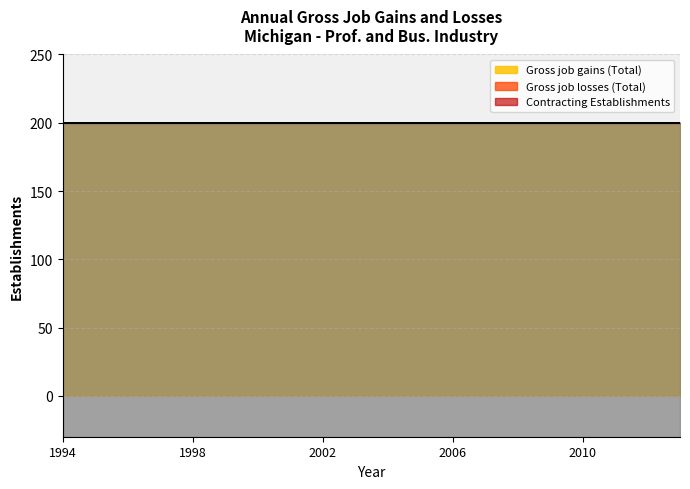

What are all the series names shown in the legend?

Gross job gains (Total), Gross job losses (Total), Contracting Establishments